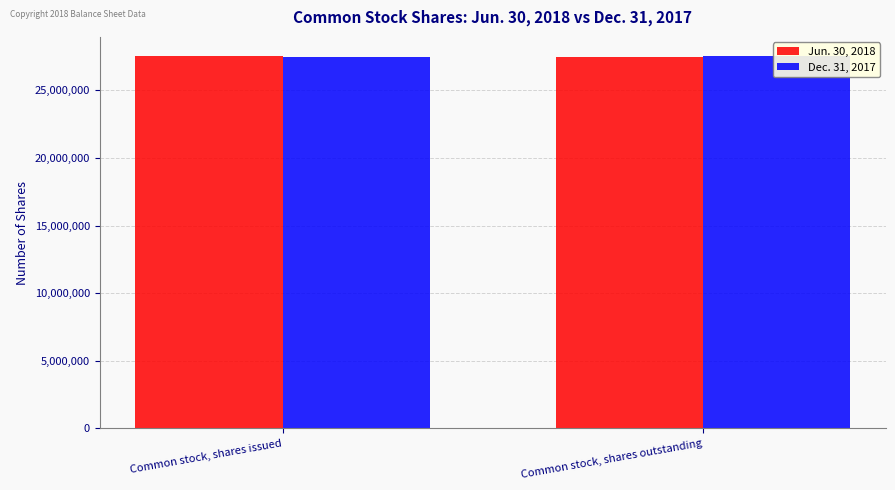

At how many categories does at least one series exceed 27570894?

2